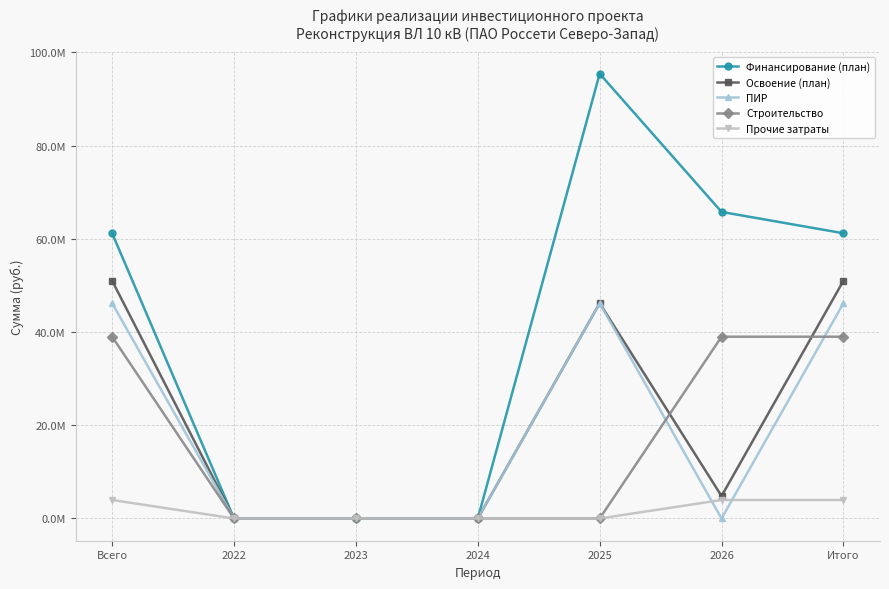

Where does the Финансирование (план) series first go above 61192548?

2025